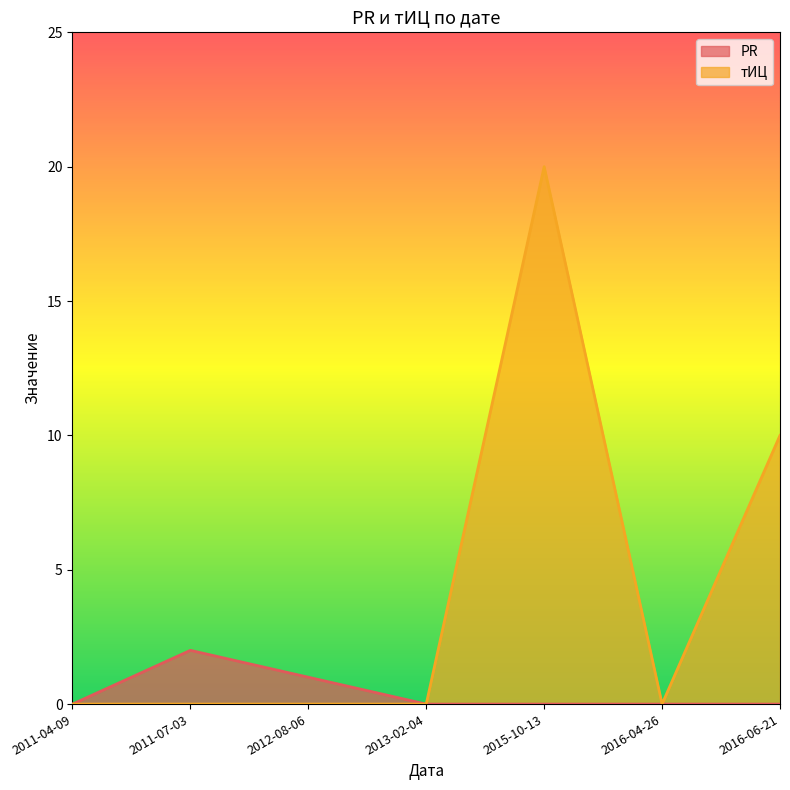

Reading left to right, transcribe all the data shown in this chart.

PR: 2011-04-09=0	2011-07-03=2	2012-08-06=1	2013-02-04=0	2015-10-13=0	2016-04-26=0	2016-06-21=0
тИЦ: 2011-04-09=0	2011-07-03=0	2012-08-06=0	2013-02-04=0	2015-10-13=20	2016-04-26=0	2016-06-21=10